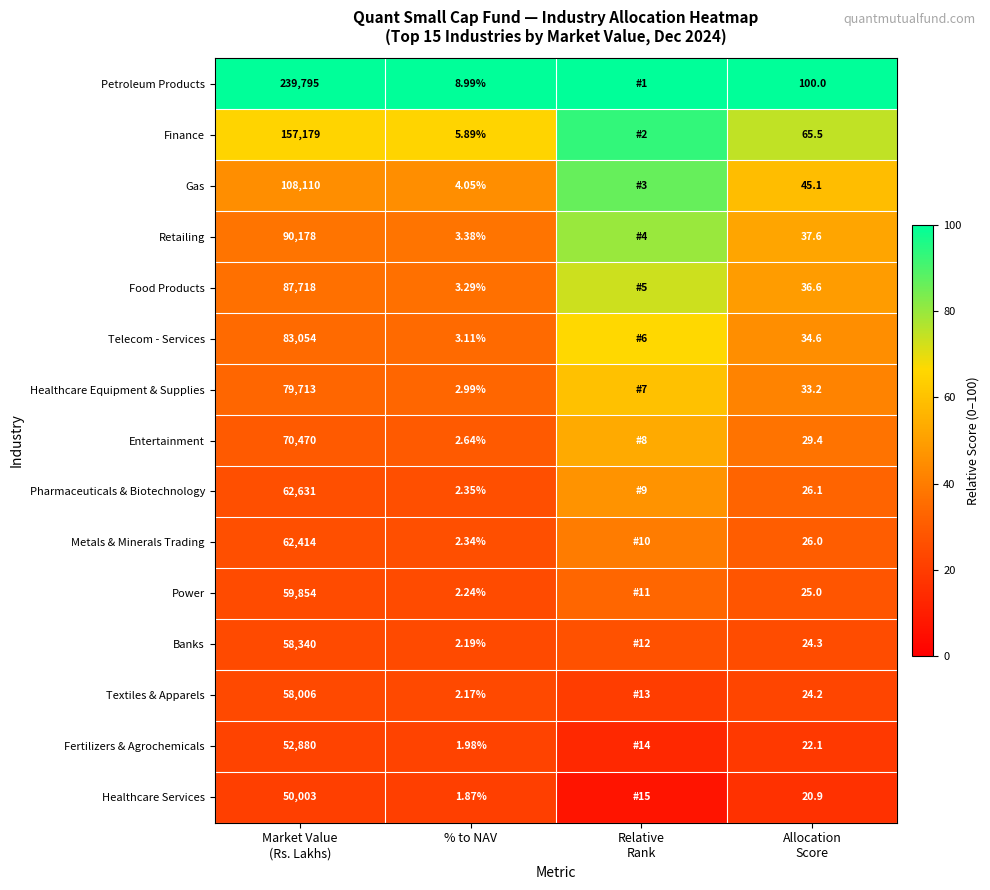

Is the value of Petroleum Products at % to NAV greater than the value of Gas at % to NAV?

Yes